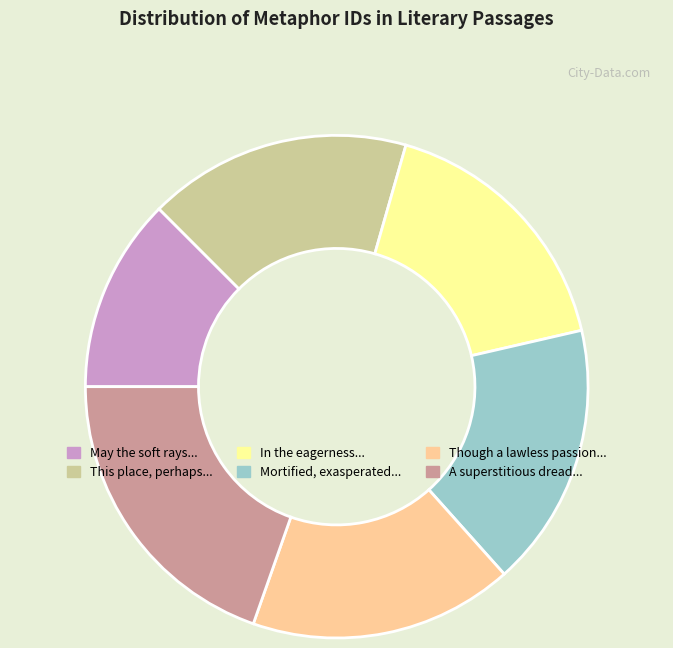

Is there a majority slice in this chart?

No